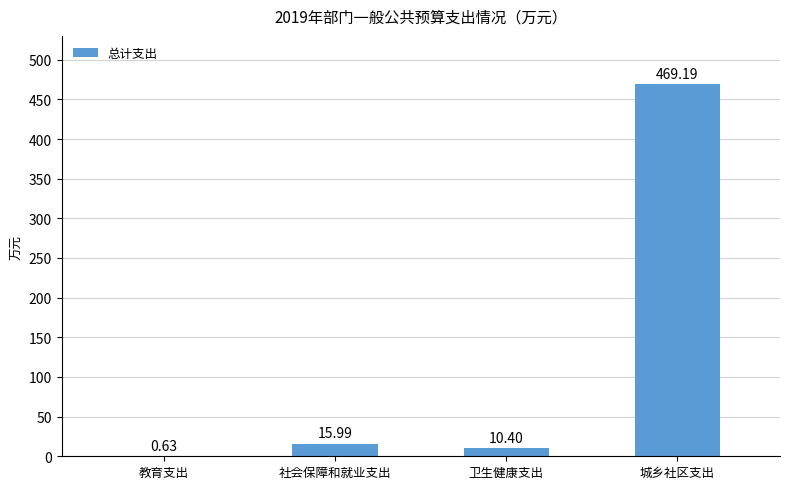

What is the sum of all values?

496.2